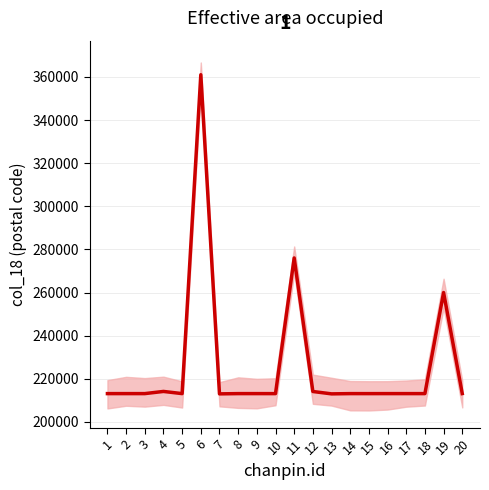

Which has a higher value, 7 or 17?

17